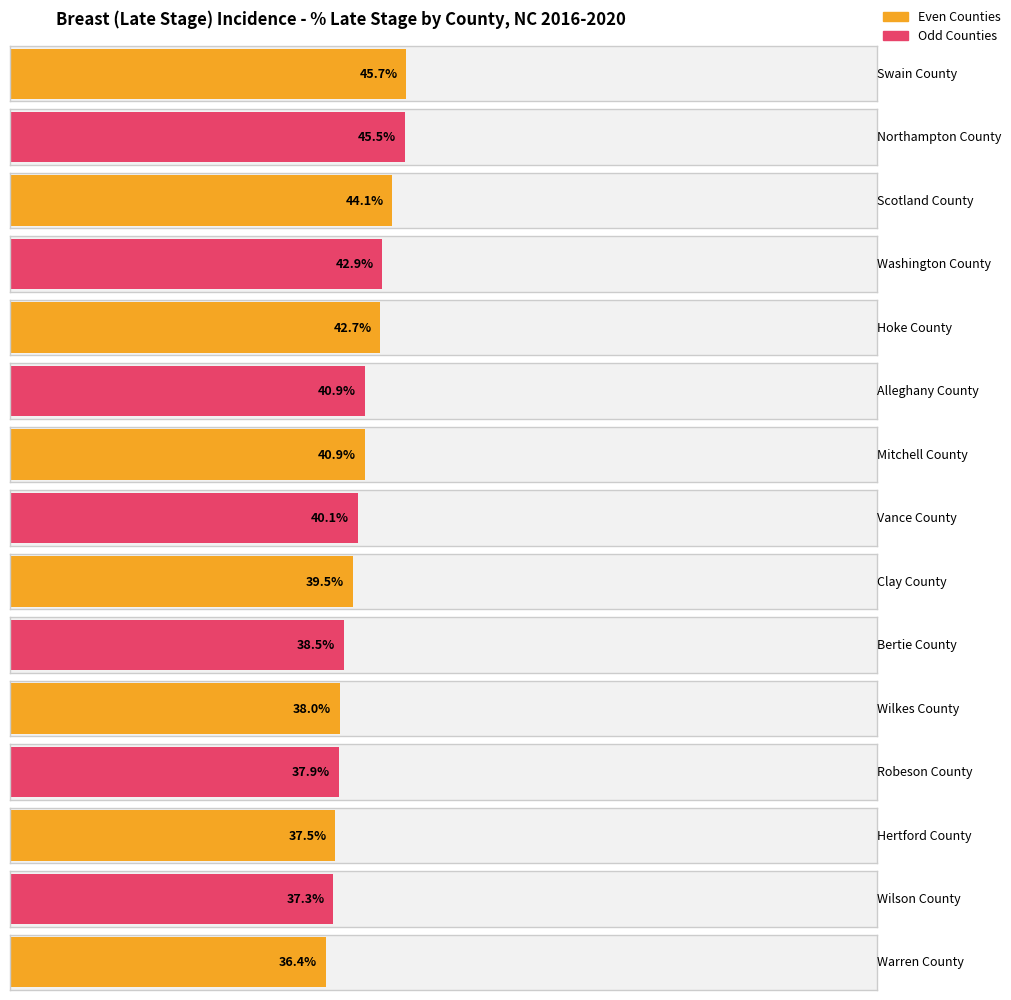

What is the smallest value displayed?

36.4